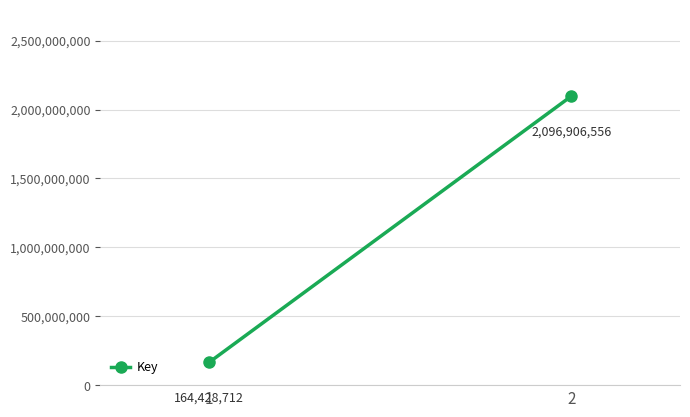

What is the change in value from 1 to 2?

+1932477844